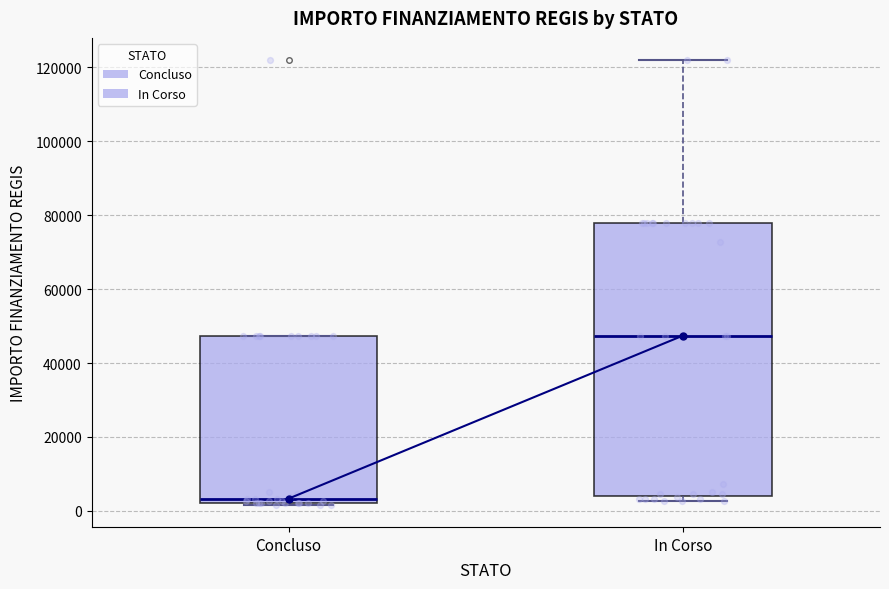

Which box's median line is the highest?

In Corso